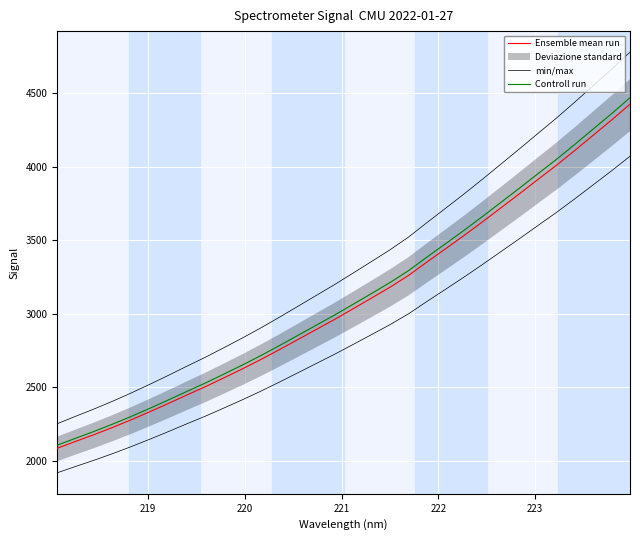

Reading left to right, transcribe all the data shown in this chart.

Ensemble mean run: 2085.2	2132.2	2178.2	2227.1	2278.7	2333.0	2389.0	2446.7	2503.0	2563.0	2623.9	2687.7	2754.4	2823.1	2892.0	2960.9	3033.1	3106.2	3179.9	3259.6	3351.1	3440.4	3530.5	3623.5	3718.7	3814.1	3911.2	4007.4	4108.7	4212.4	4316.3	4424.0
min/max: 2252.0	2302.8	2352.5	2405.2	2461.0	2519.7	2580.1	2642.4	2703.2	2768.1	2833.8	2902.7	2974.7	3048.9	3123.4	3197.8	3275.7	3354.7	3434.3	3520.4	3619.1	3715.7	3812.9	3913.4	4016.2	4119.2	4224.1	4328.0	4437.4	4549.4	4661.6	4777.9
Controll run: 2106.1	2153.5	2200.0	2249.3	2301.5	2356.4	2412.9	2471.1	2528.0	2588.7	2650.1	2714.5	2781.9	2851.3	2920.9	2990.6	3063.4	3137.2	3211.7	3292.2	3384.6	3474.8	3565.8	3659.7	3755.9	3852.2	3950.3	4047.5	4149.8	4254.5	4359.5	4468.2